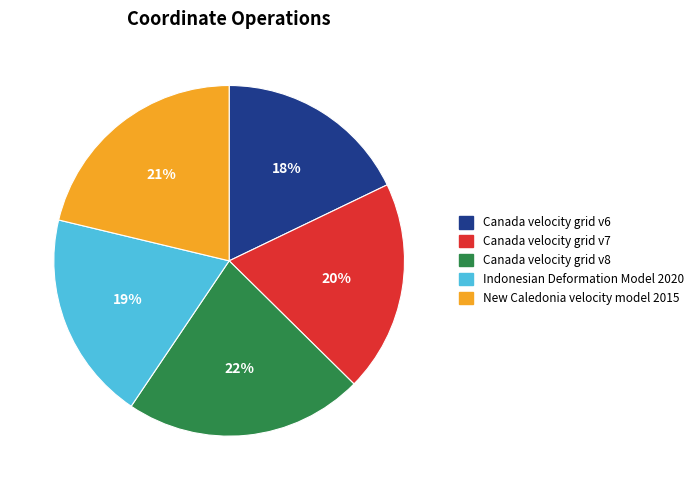

To the nearest percent, what is the difference between the Canada velocity grid v6 and Canada velocity grid v8 slice percentages?

4%